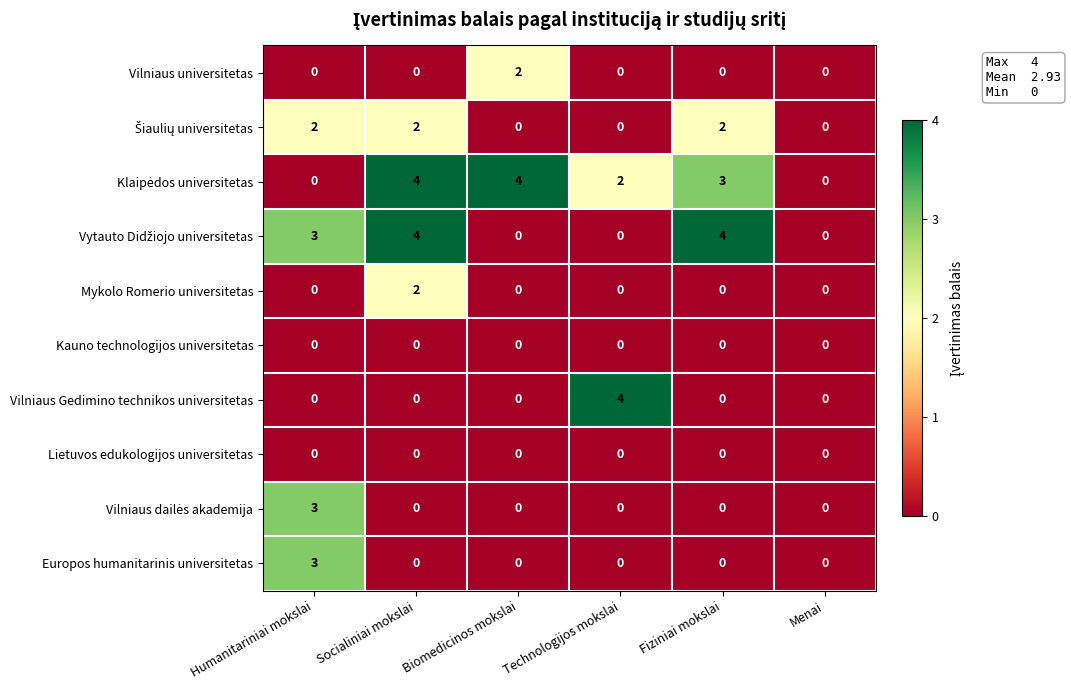

True or false: Lietuvos edukologijos universitetas has a value of 0 at Socialiniai mokslai.

True